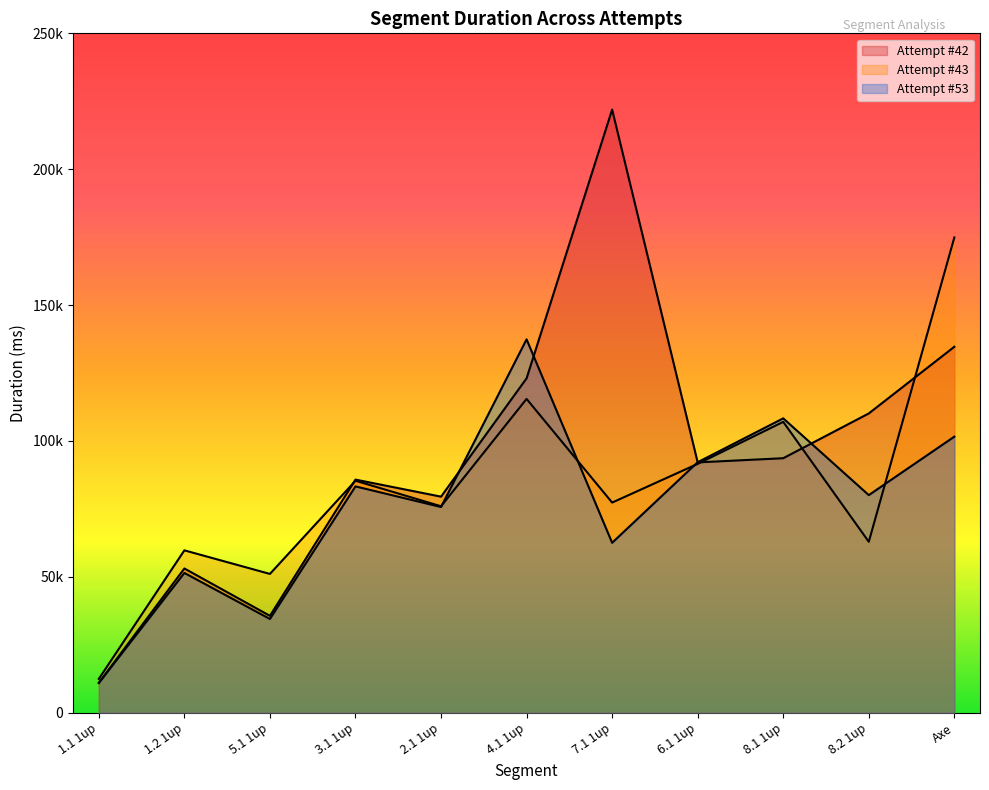

At how many categories does at least one series exceed 216753?

1